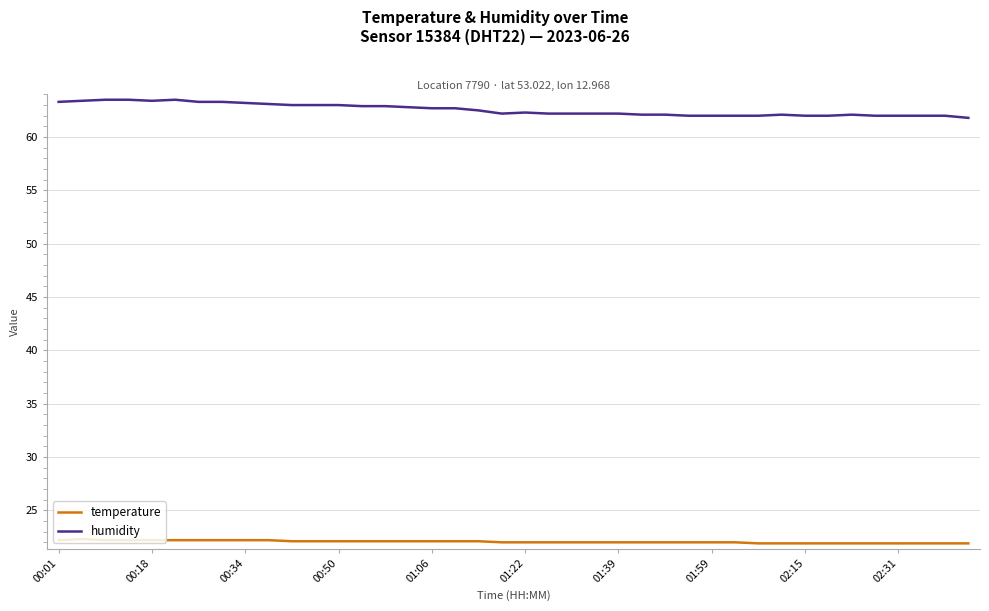

Rank the series by their maximum value, from highest to lowest.

humidity, temperature